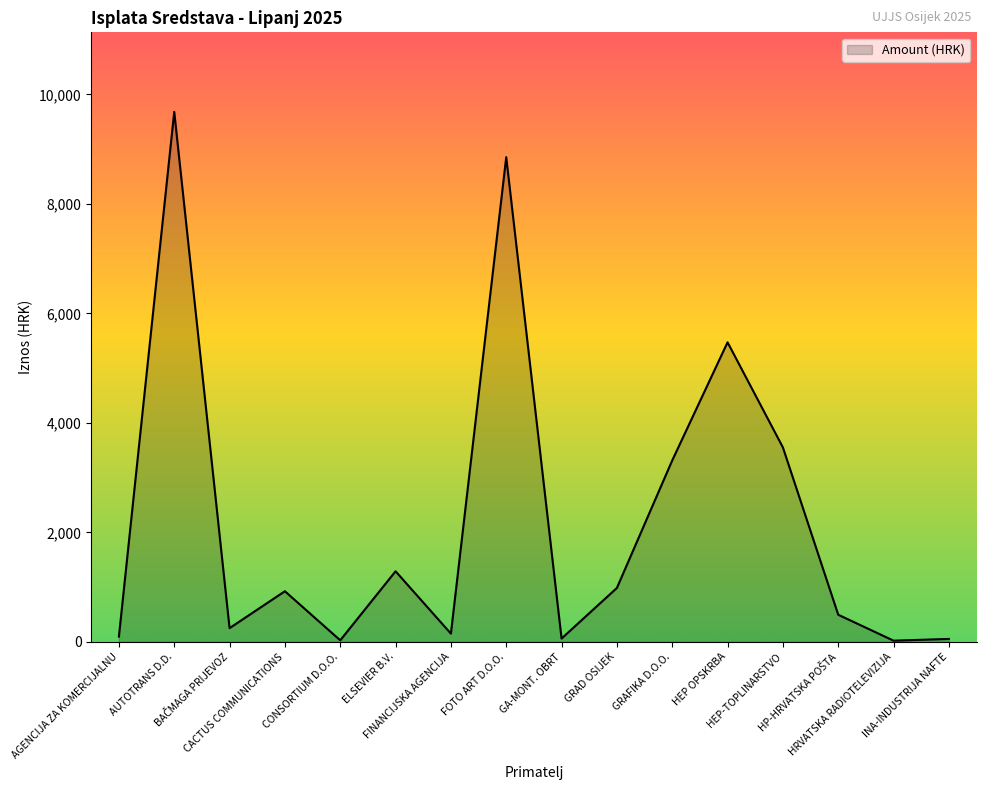

What is the greatest value displayed?

9680.0